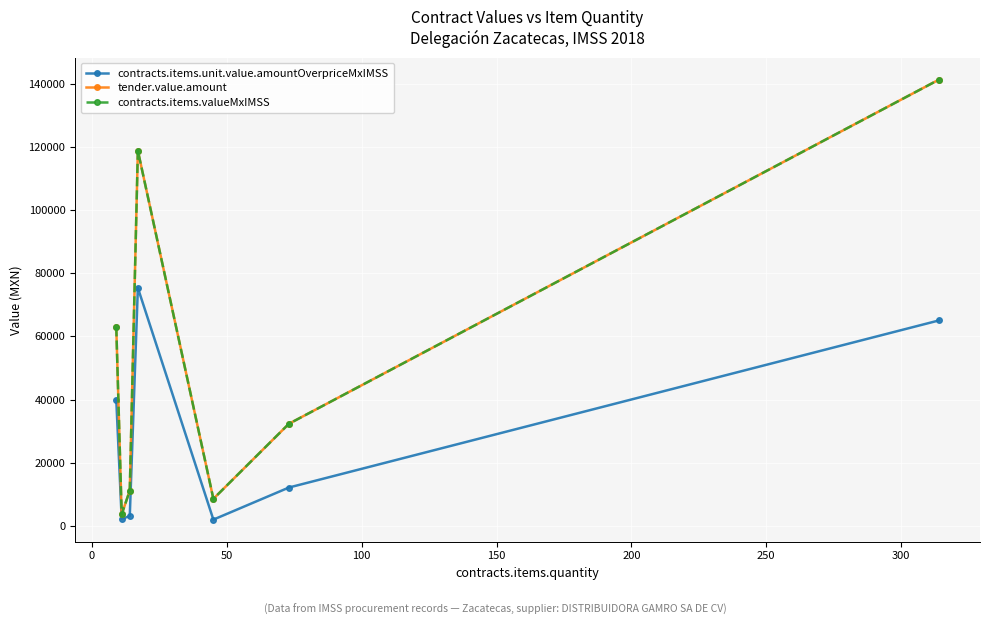

What is the value of the tender.value.amount point at the 7th from the left?

141300.0